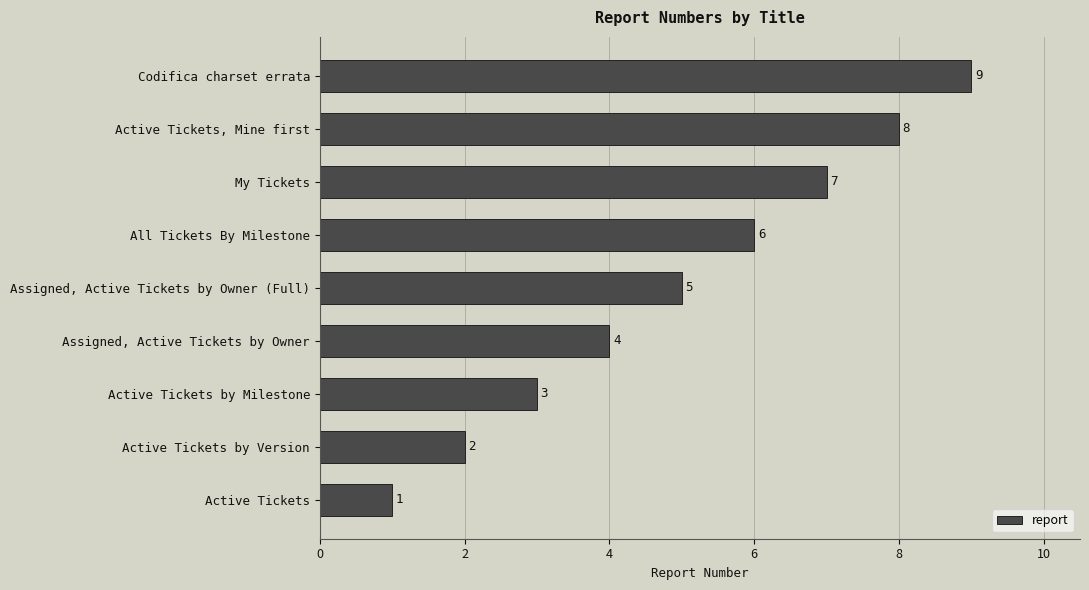

What is the smallest value displayed?

1